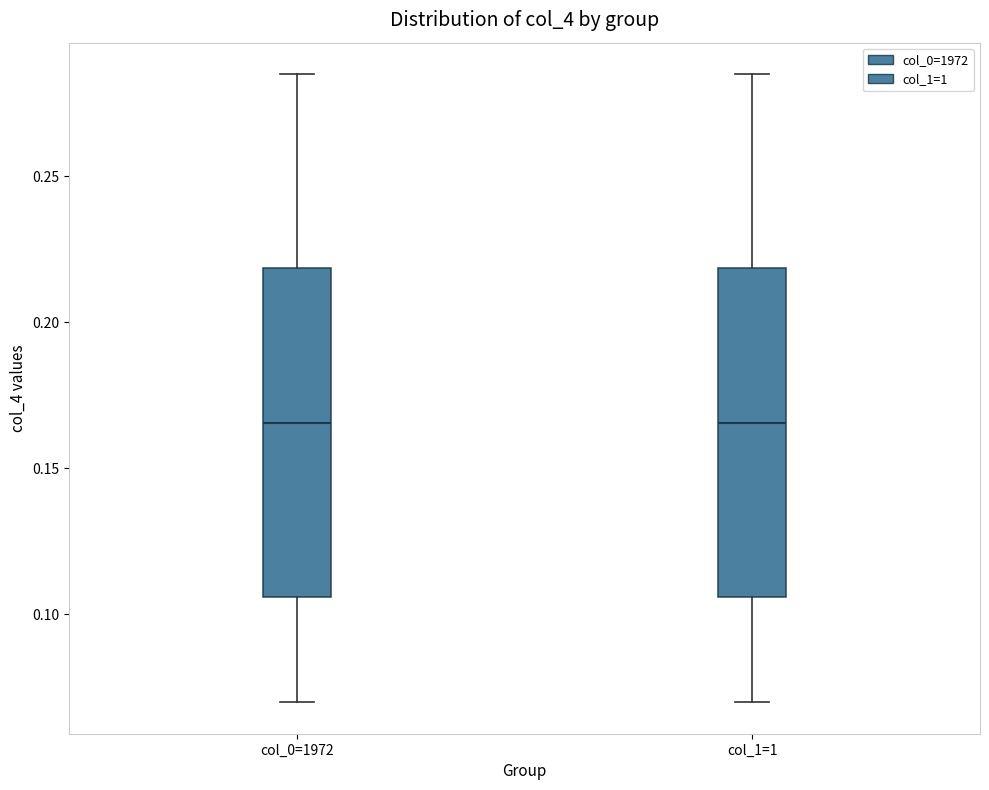

Where does the lower whisker of the box for col_1=1 end on the y-axis? The values are not printed on the chart, so give them approximately, as read against the axis.

0.070